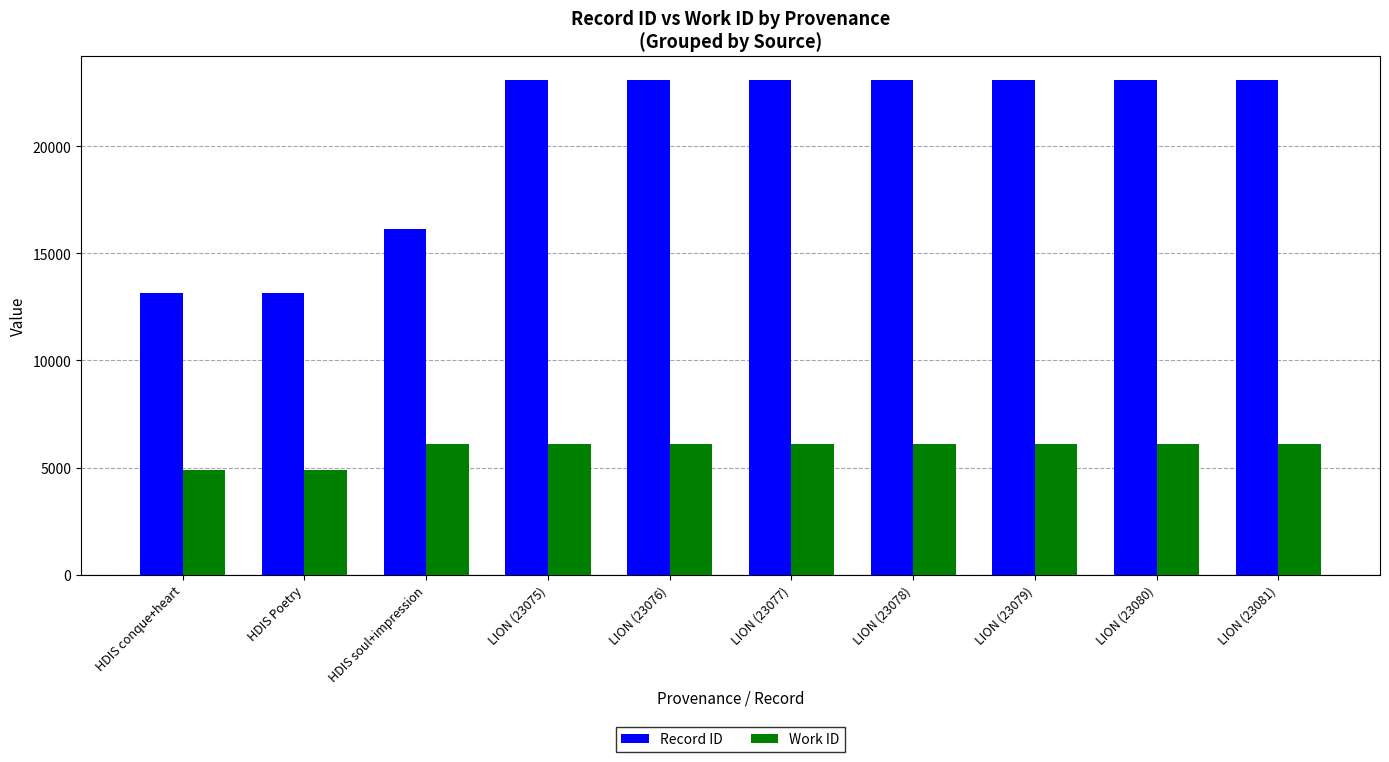

At how many categories does at least one series exceed 6811?

10